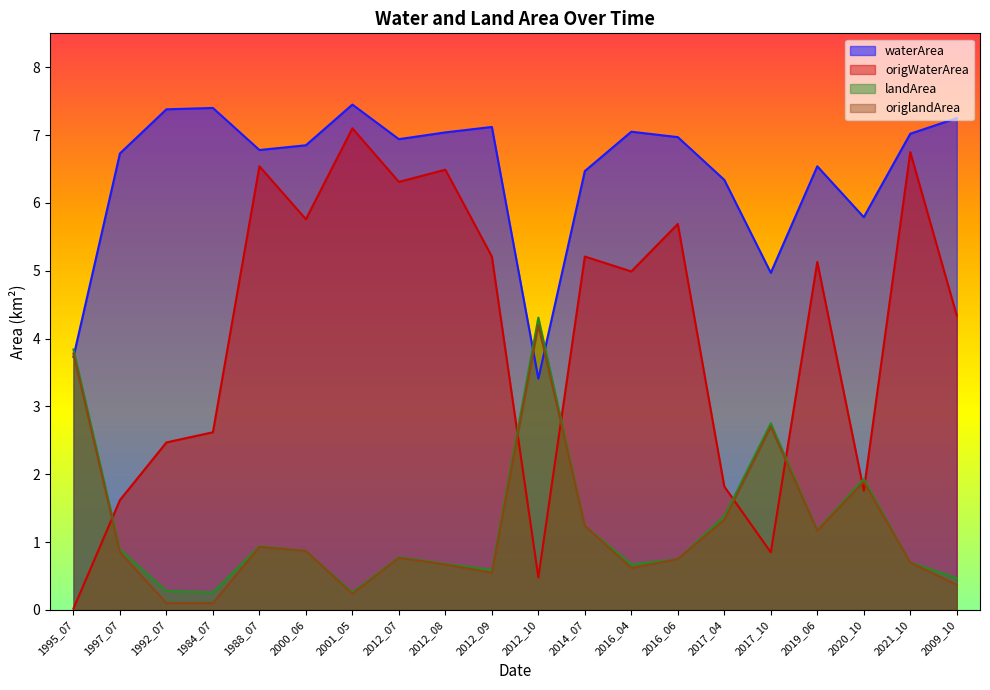

At which label is landArea closest to 2?

2020_10